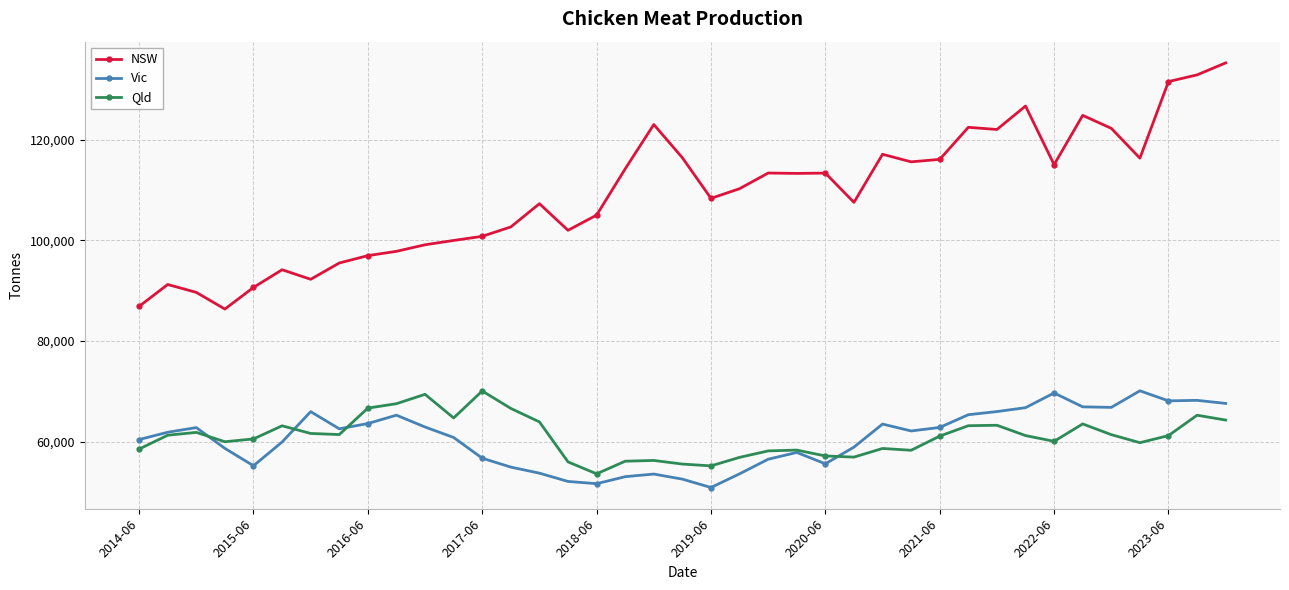

Which series has the widest spread of values?

NSW